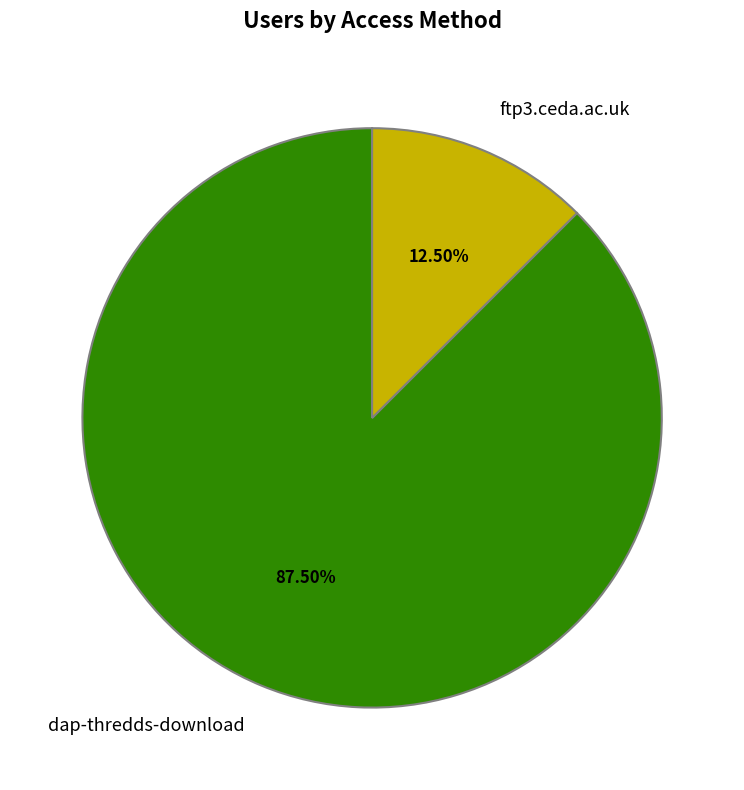

How many slices are in this pie chart?

2